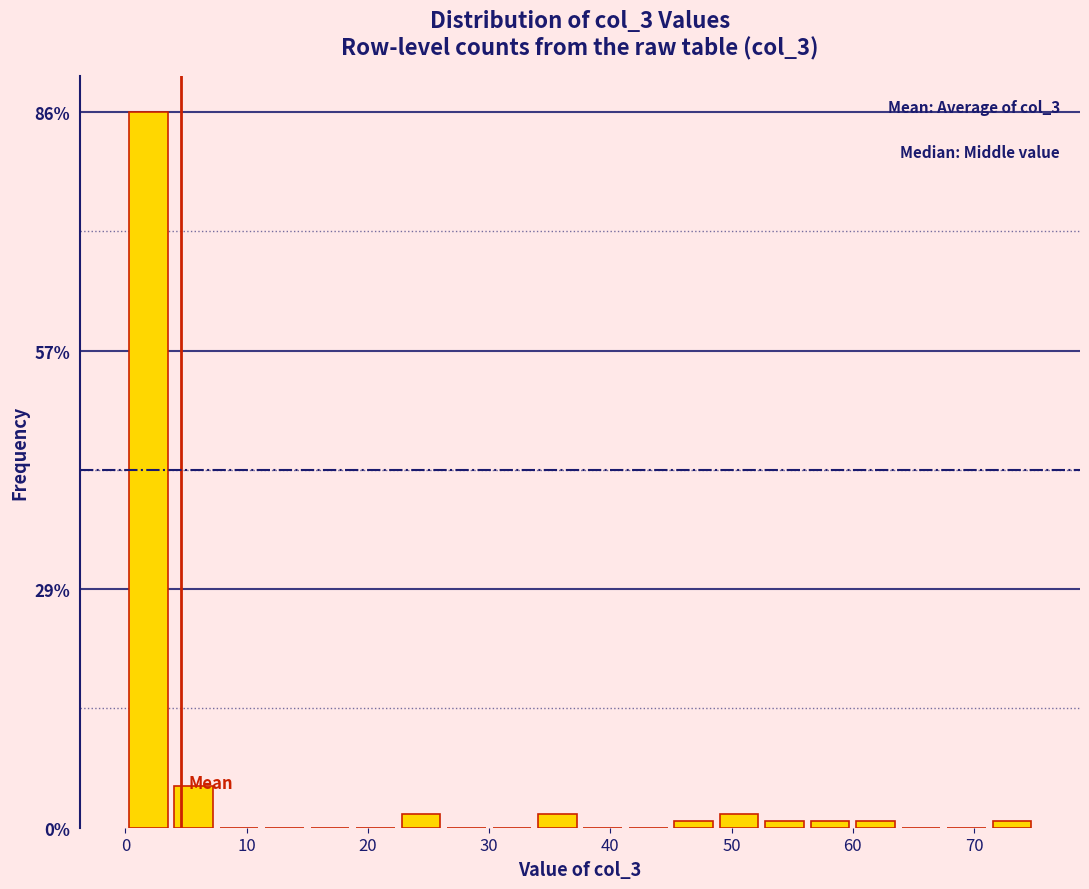

Around what value on the x-axis is the tallest bar? Give the approximate position of its centre, as read against the axis.

2